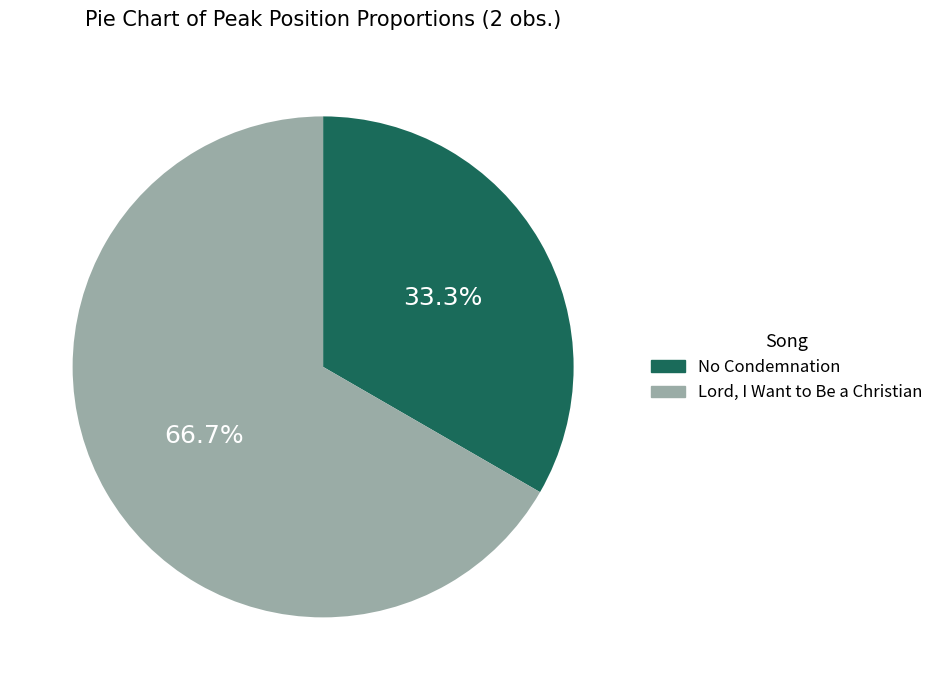

To the nearest percent, what is the difference between the No Condemnation and Lord, I Want to Be a Christian slice percentages?

33%